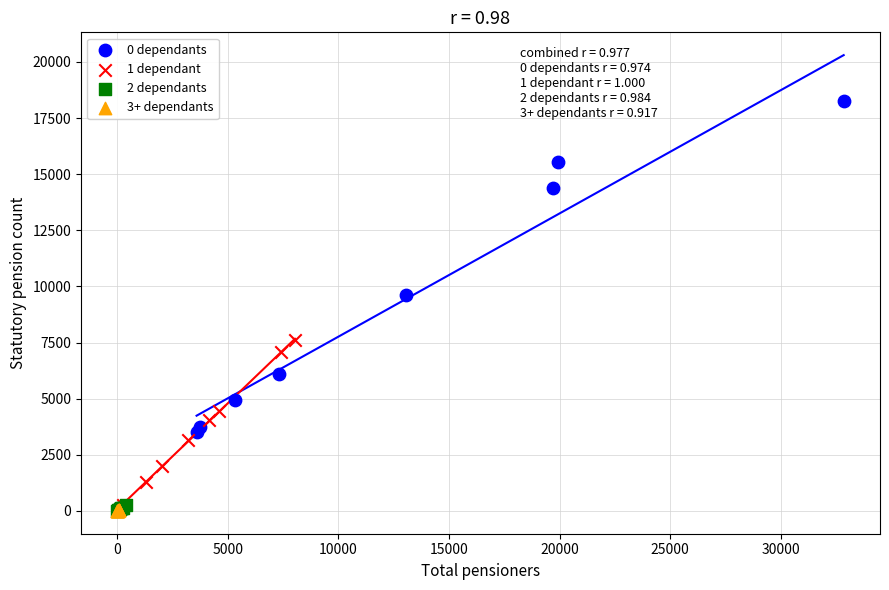

Which series reaches the maximum Y coordinate?

0 dependants